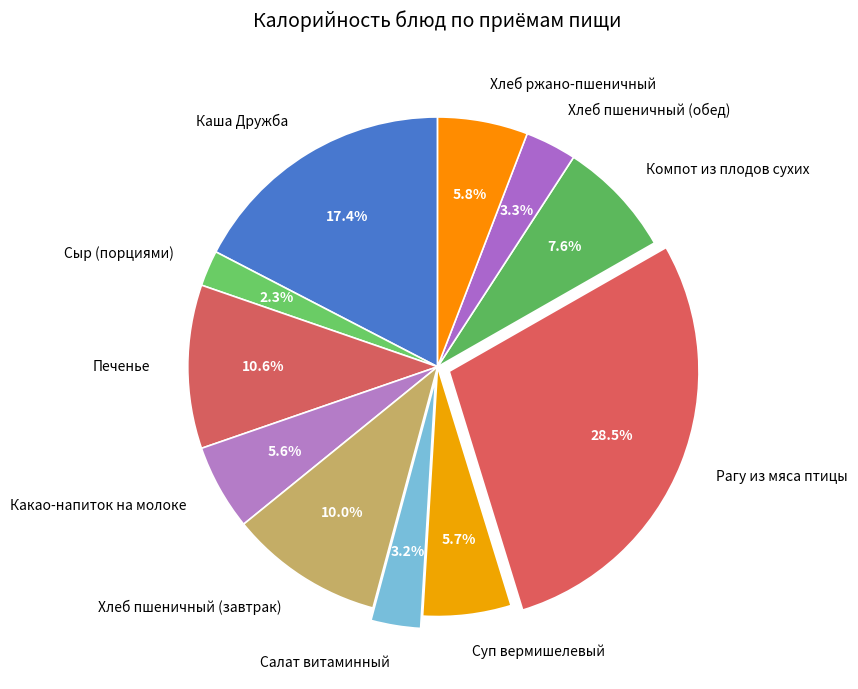

Does Сыр (порциями) account for over 50% of the chart?

No